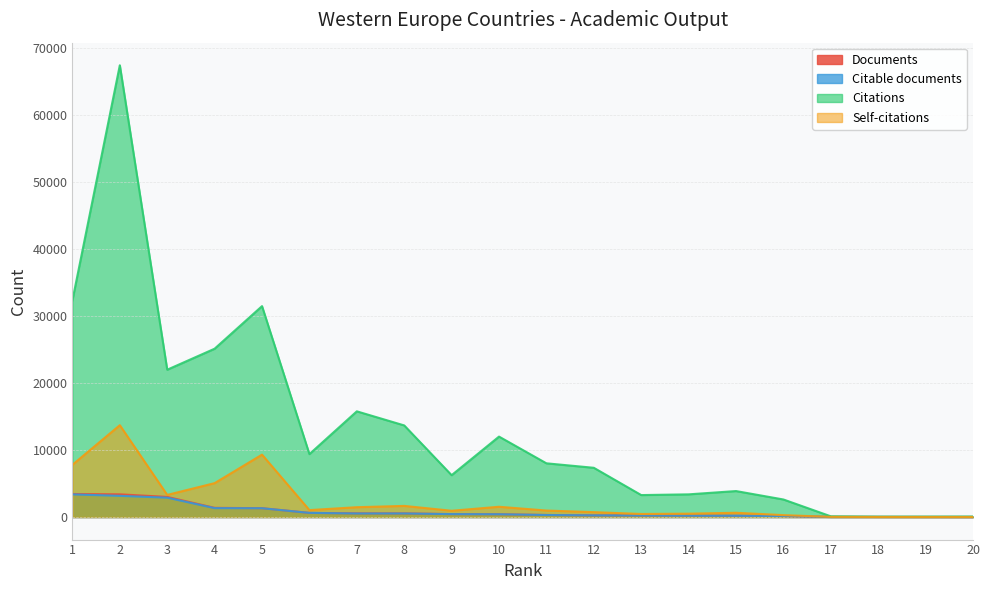

Count the number of categories in the chart.

20